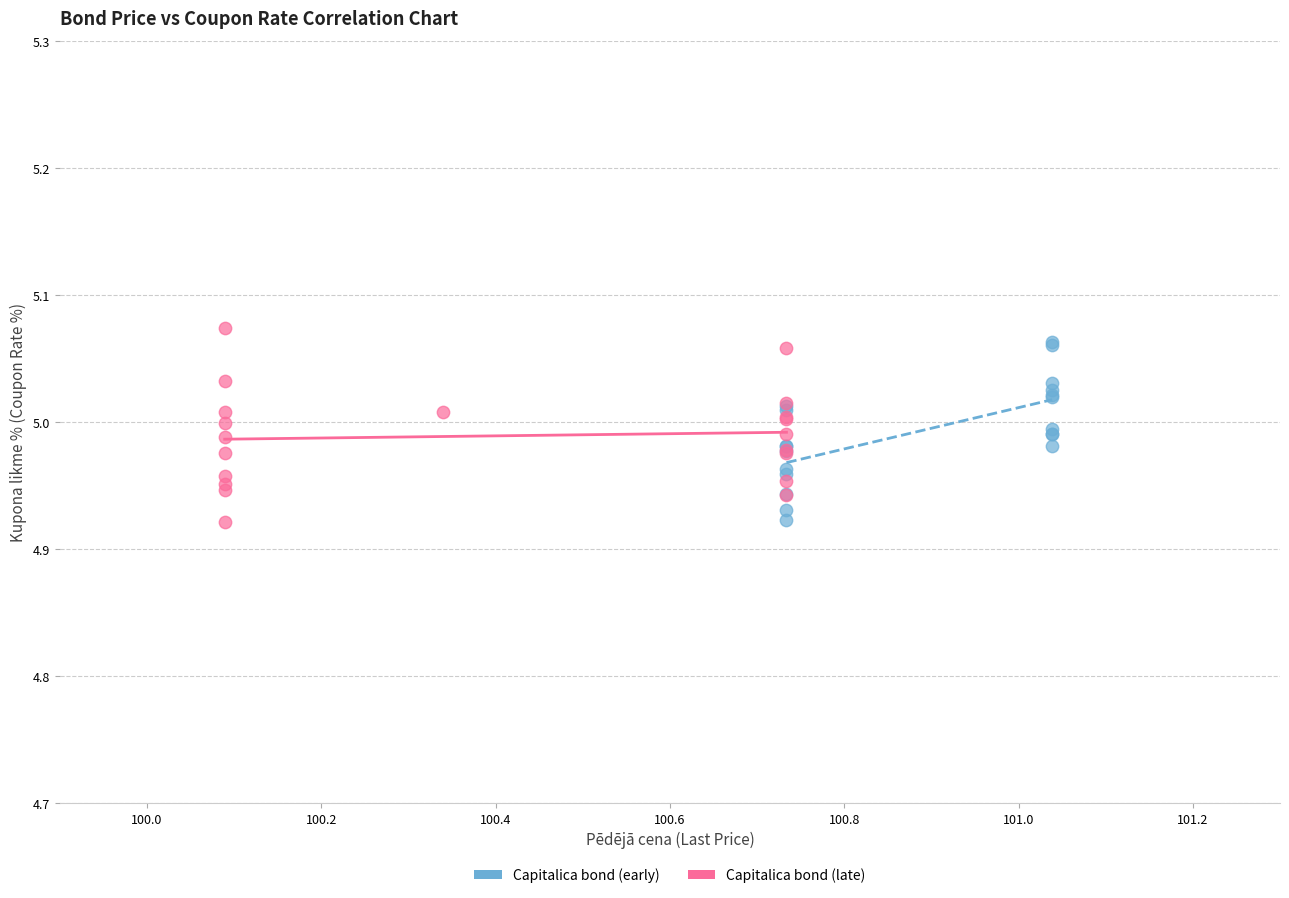

Which series contains the highest Y value?

Capitalica bond (late)